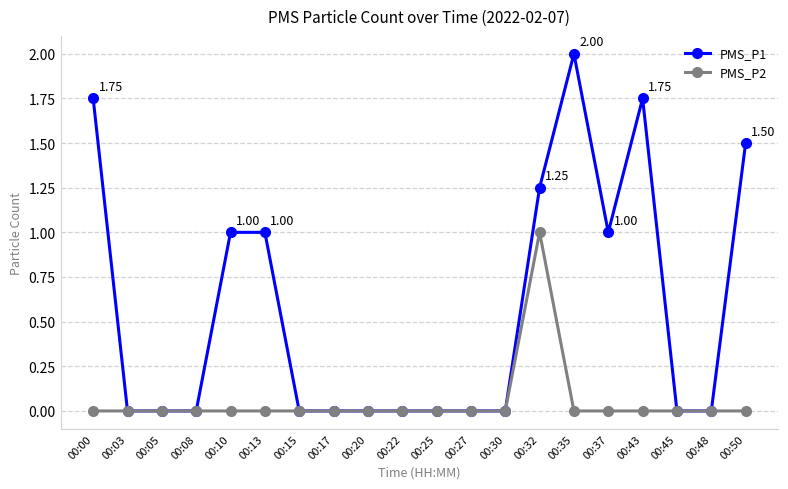

At which category is the sum across all series the highest?

00:32